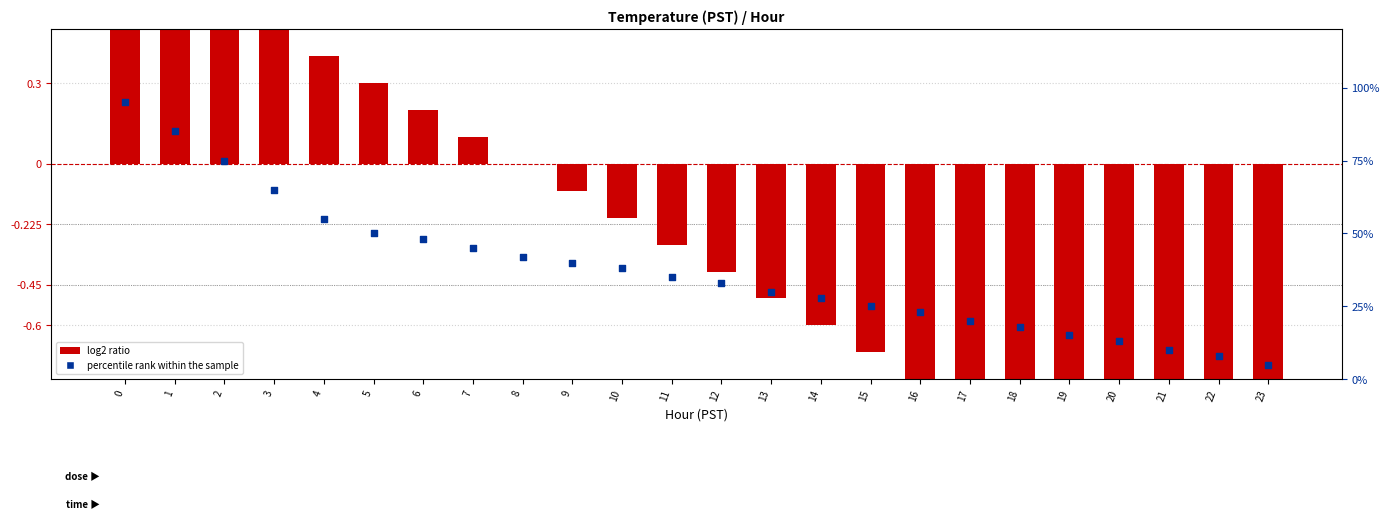

Is the value of log2 ratio at 9 greater than the value of percentile rank within the sample at 15?

No